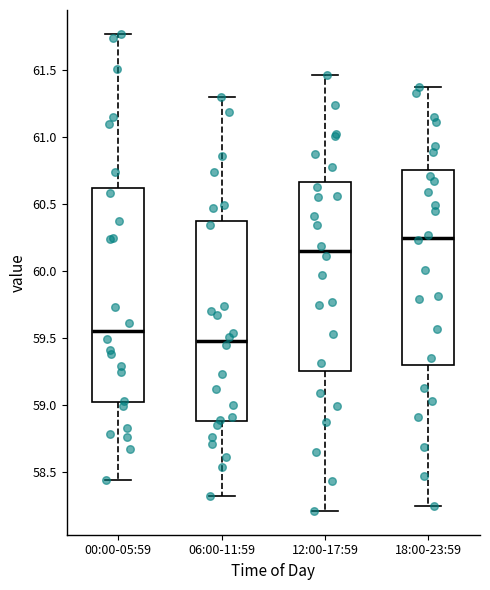

Reading left to right, read every box against the y-axis: the position of its median line, the range the box covers, and the ends of its whiskers. The values are not printed on the chart, so give them approximately, as read against the axis.

00:00-05:59: median 59.55, box 59.00 to 60.60, whiskers 58.45 to 61.75
06:00-11:59: median 59.50, box 58.90 to 60.35, whiskers 58.30 to 61.30
12:00-17:59: median 60.15, box 59.25 to 60.65, whiskers 58.20 to 61.45
18:00-23:59: median 60.25, box 59.30 to 60.75, whiskers 58.25 to 61.35